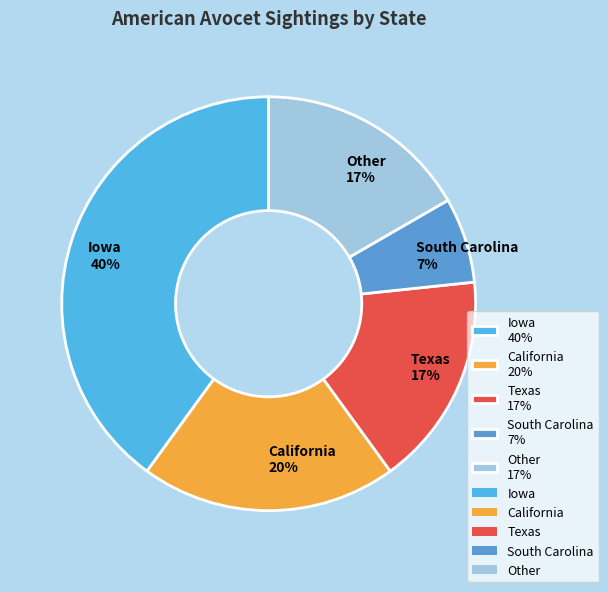

To the nearest percent, what is the difference between the largest and smallest slice percentages?

33%